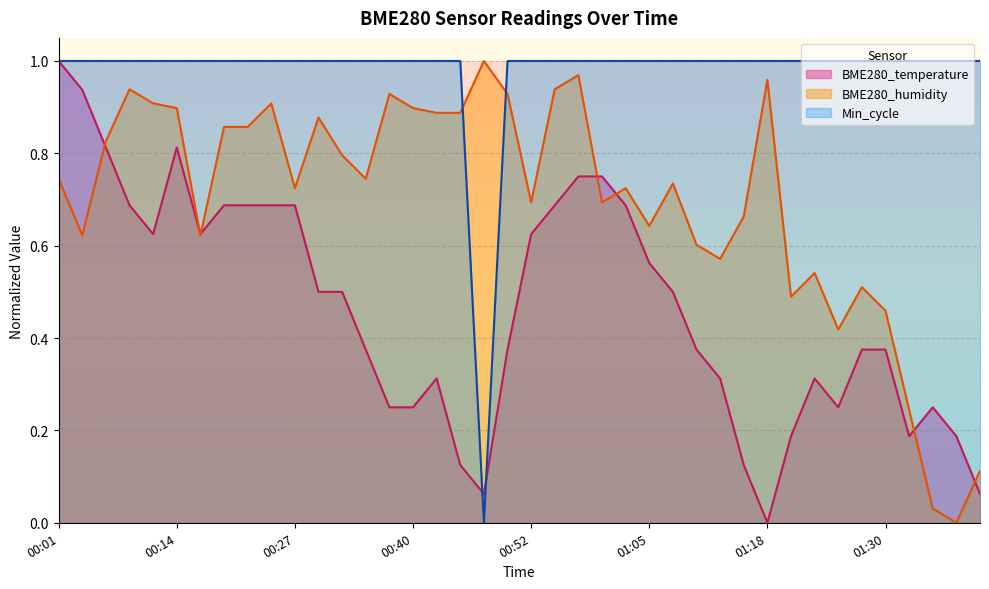

True or false: BME280_humidity has a value of 0.1 at 01:40.

True